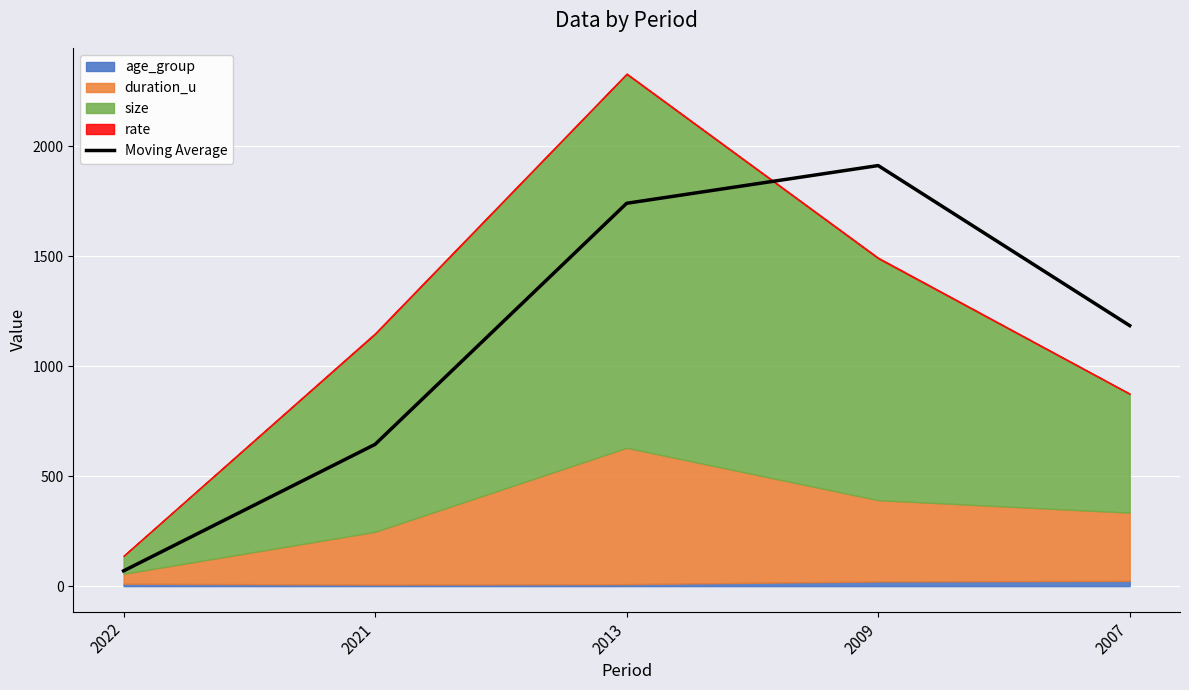

Where is the first local maximum?

2009